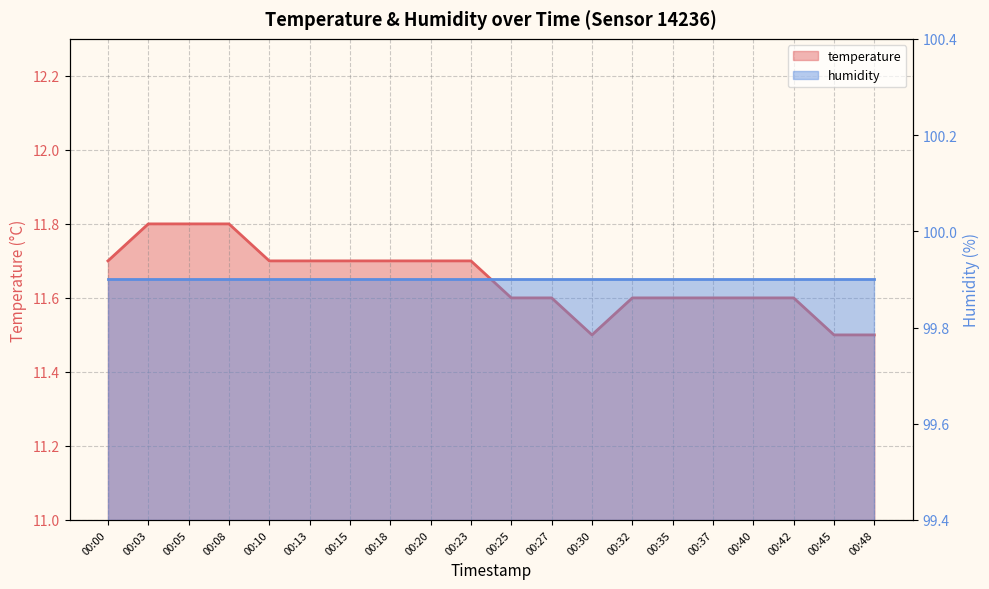

Reading left to right, extract all data points from this chart.

00:00=11.7	00:03=11.8	00:05=11.8	00:08=11.8	00:10=11.7	00:13=11.7	00:15=11.7	00:18=11.7	00:20=11.7	00:23=11.7	00:25=11.6	00:27=11.6	00:30=11.5	00:32=11.6	00:35=11.6	00:37=11.6	00:40=11.6	00:42=11.6	00:45=11.5	00:48=11.5